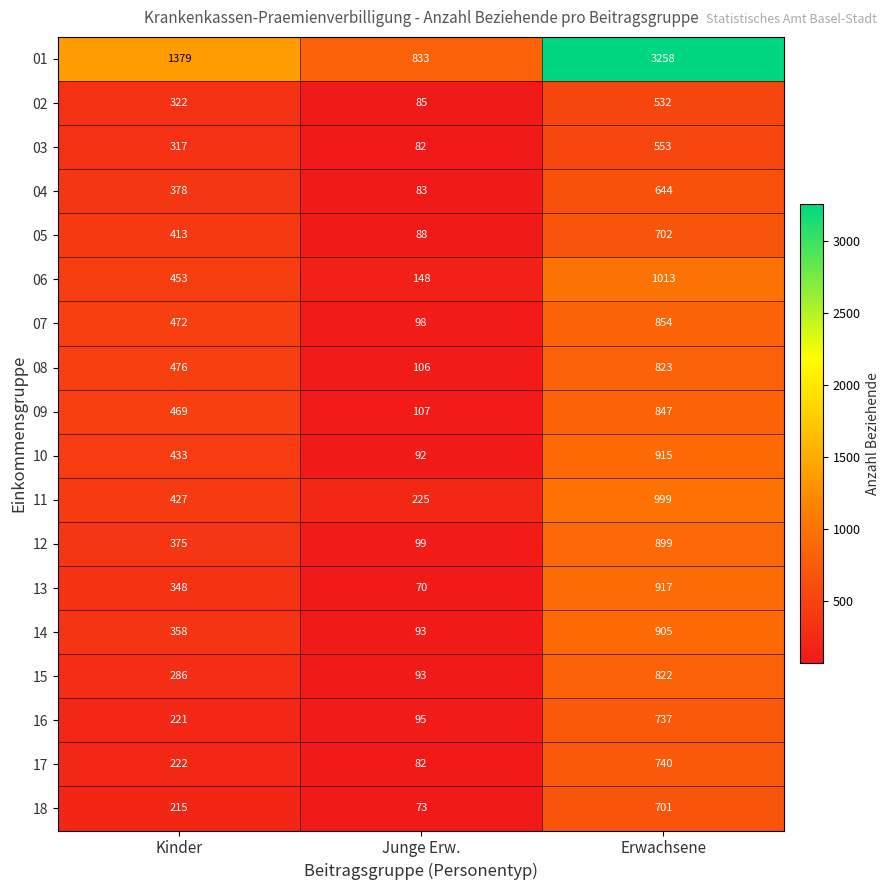

Count the 14 values in the range 93 to 905.

3